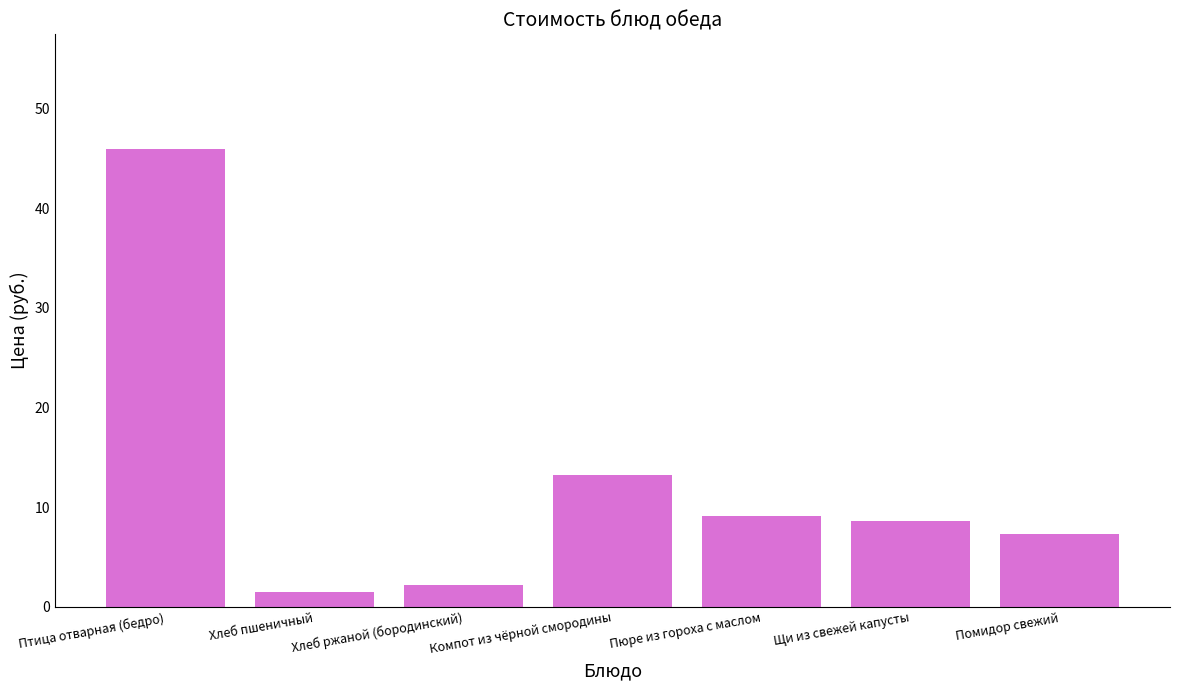

What is the value of the 4th bar from the left?

13.2